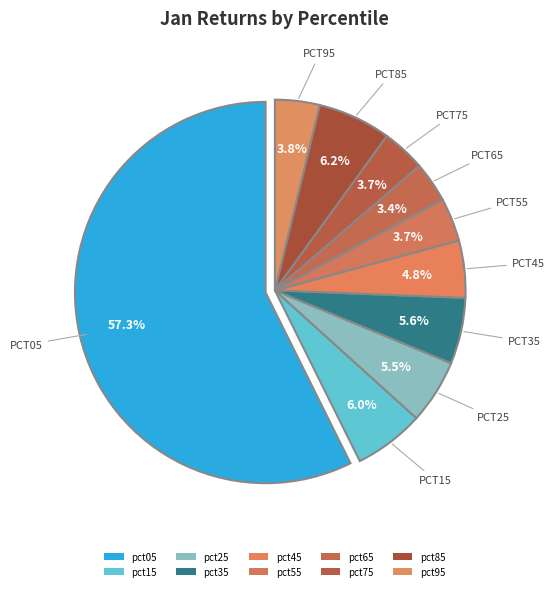

Rank the categories by value from highest to lowest.

pct05, pct85, pct15, pct35, pct25, pct45, pct95, pct55, pct75, pct65